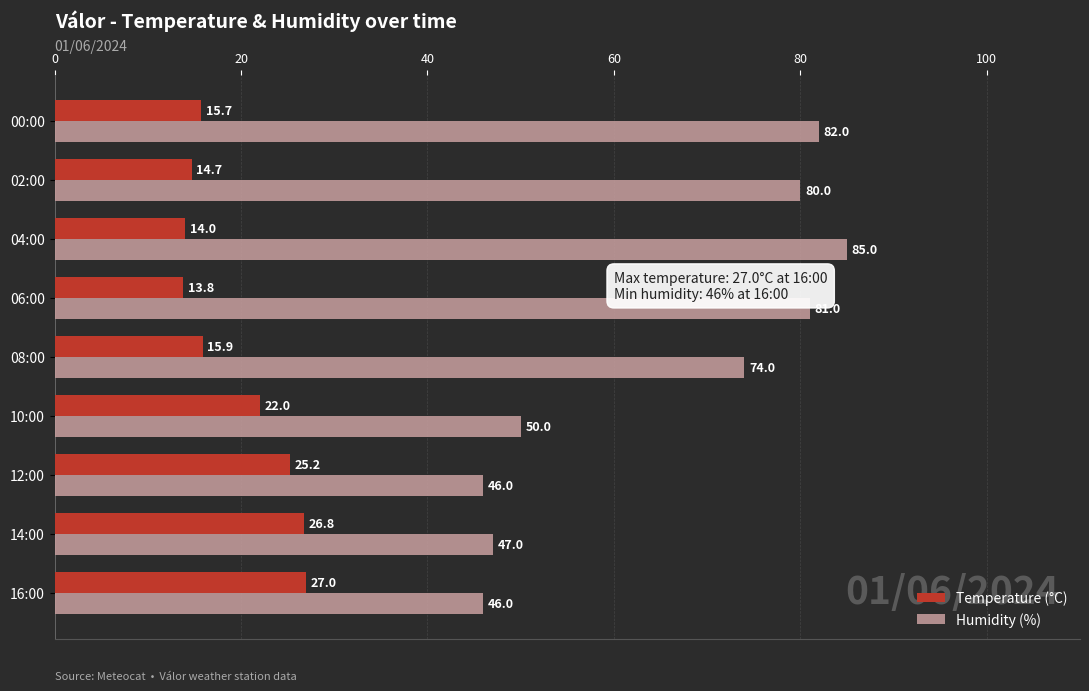

How many categories are shown in the chart?

9